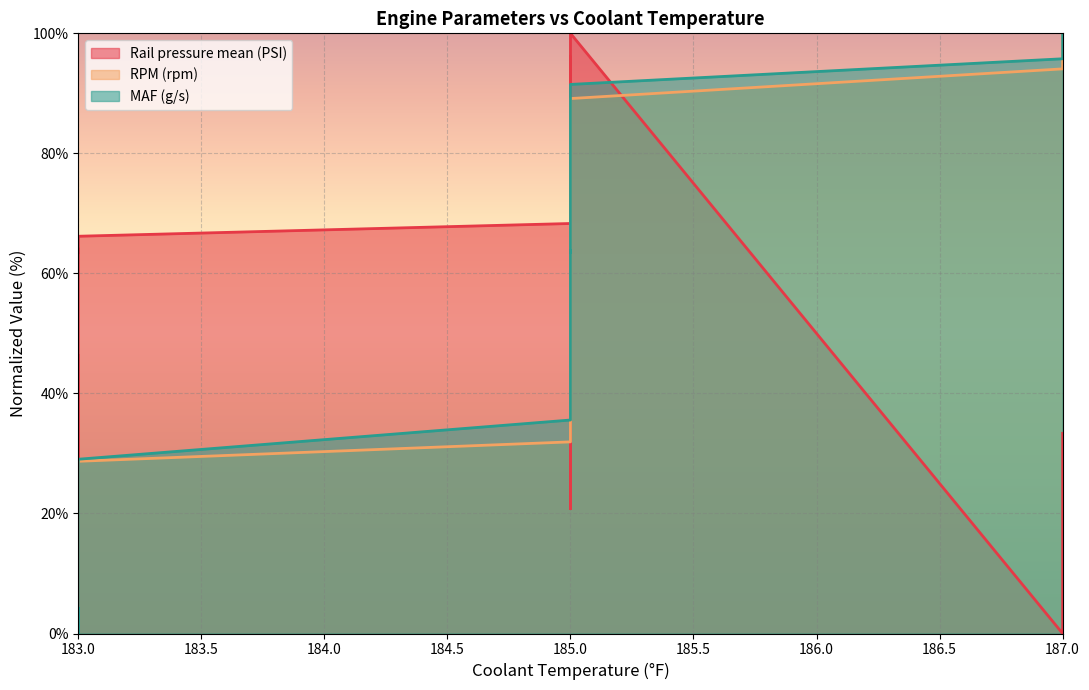

At how many categories does at least one series exceed 57?

23